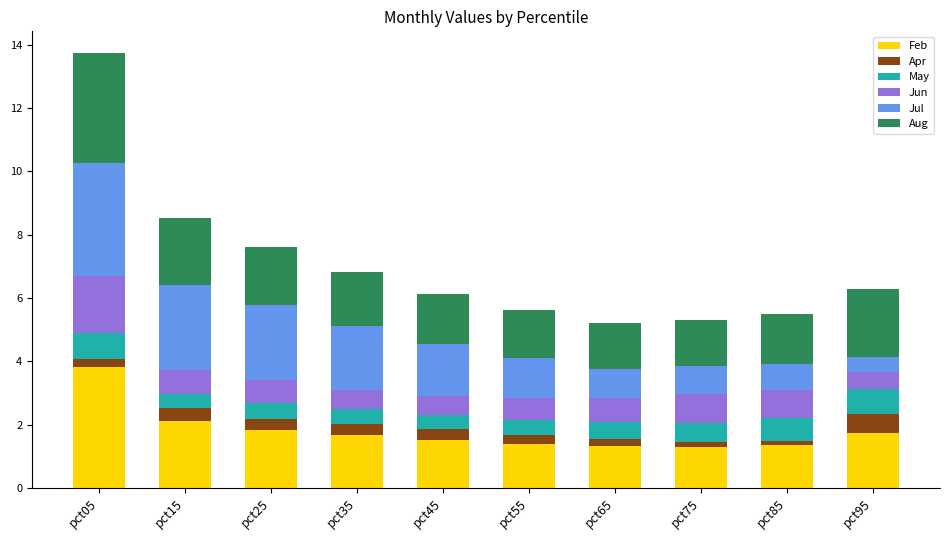

What are all the series names shown in the legend?

Feb, Apr, May, Jun, Jul, Aug